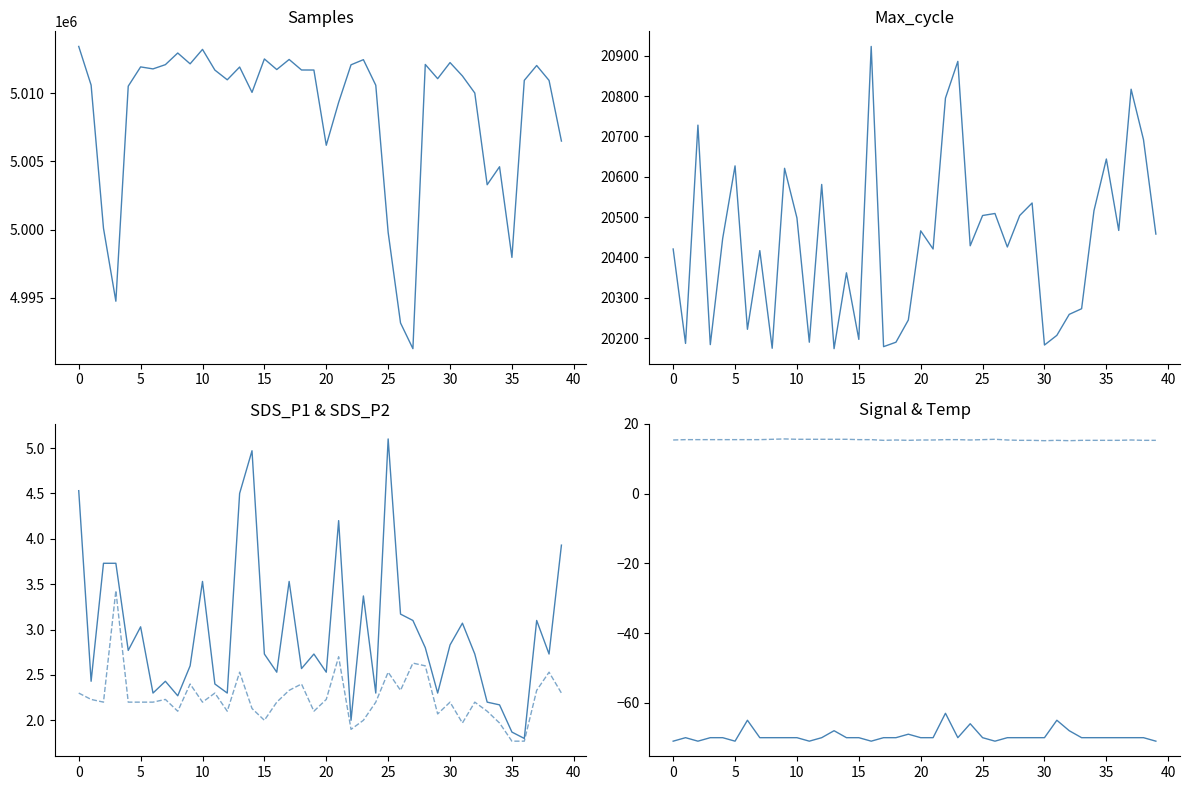

True or false: SDS_P1 has a value of 4.7 at 17.

False